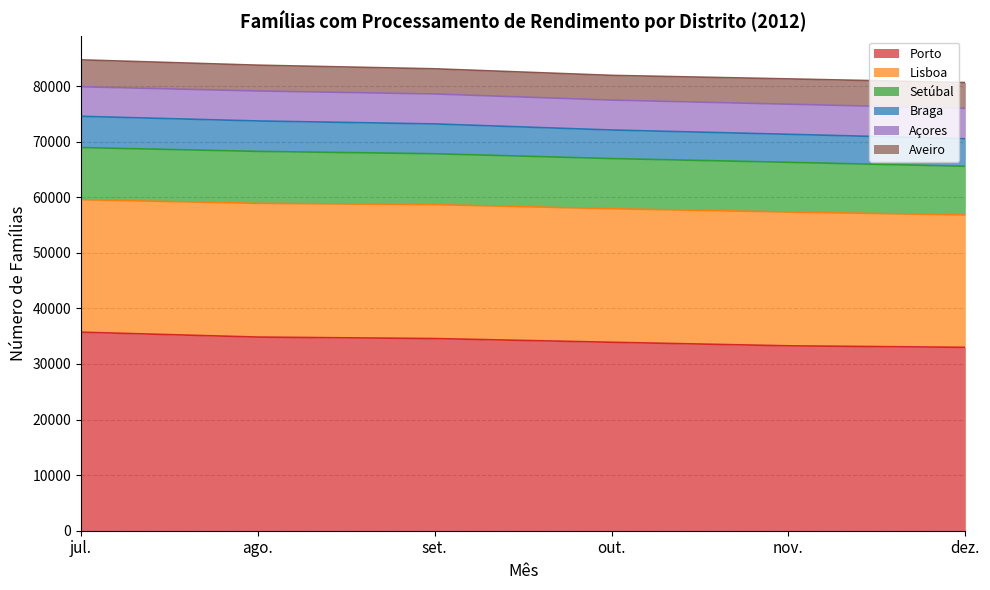

What is the total value across all series at nov.?

81282